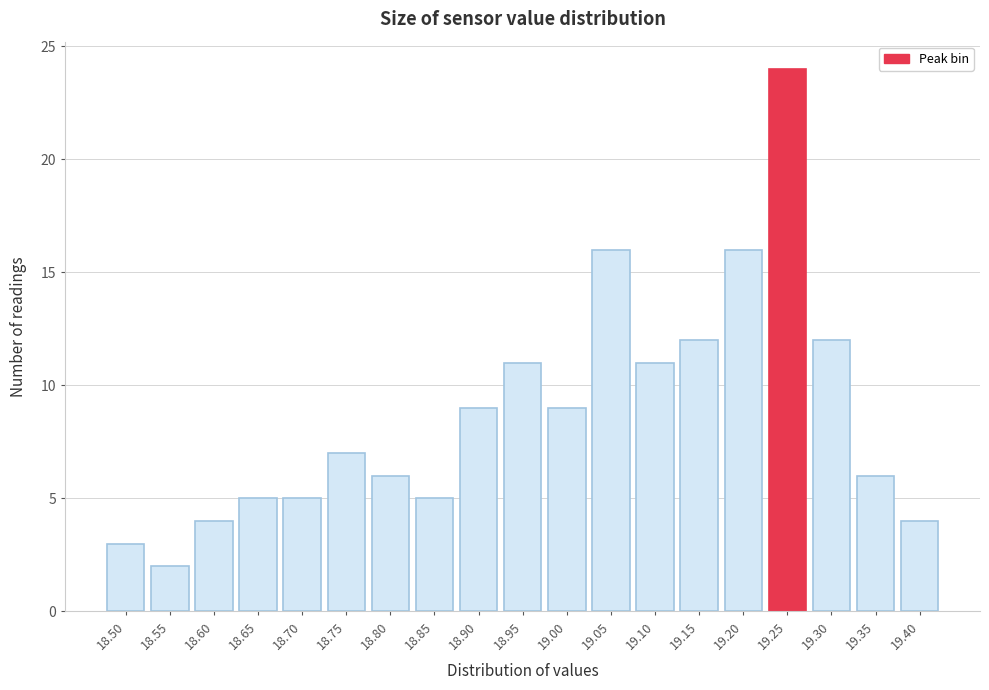

Reading left to right, transcribe all the data shown in this chart.

18.50=3	18.55=2	18.60=4	18.65=5	18.70=5	18.75=7	18.80=6	18.85=5	18.90=9	18.95=11	19.00=9	19.05=16	19.10=11	19.15=12	19.20=16	19.25=24	19.30=12	19.35=6	19.40=4